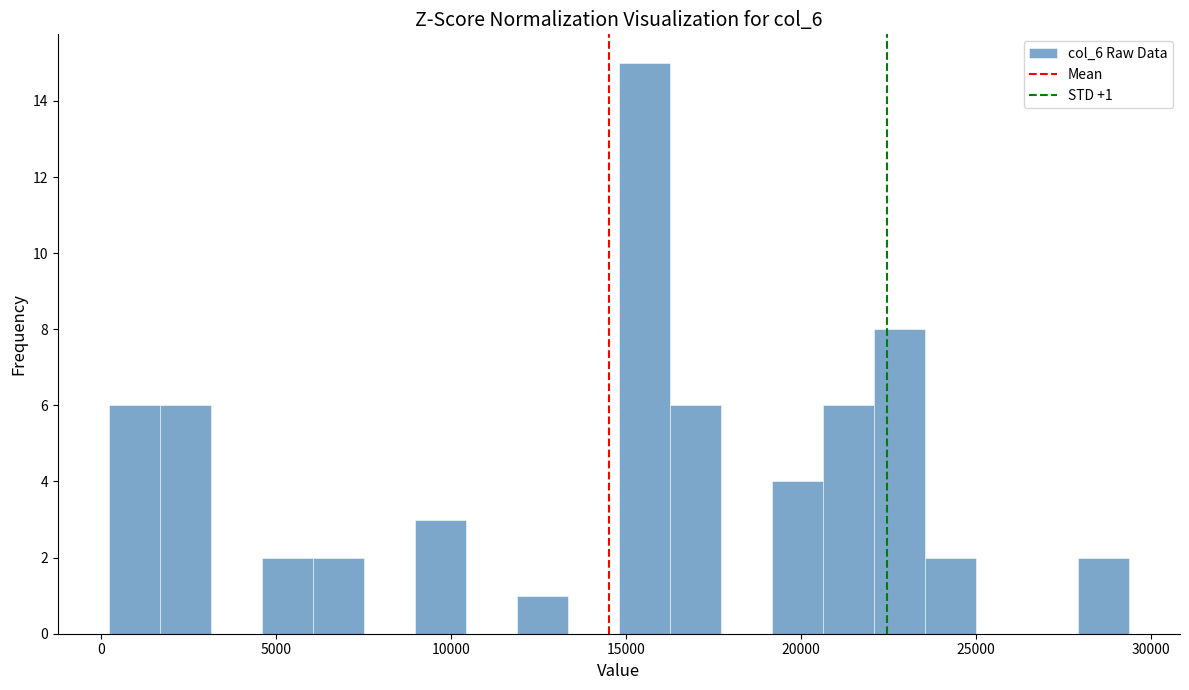

Around what value on the x-axis is the tallest bar? Give the approximate position of its centre, as read against the axis.

15500